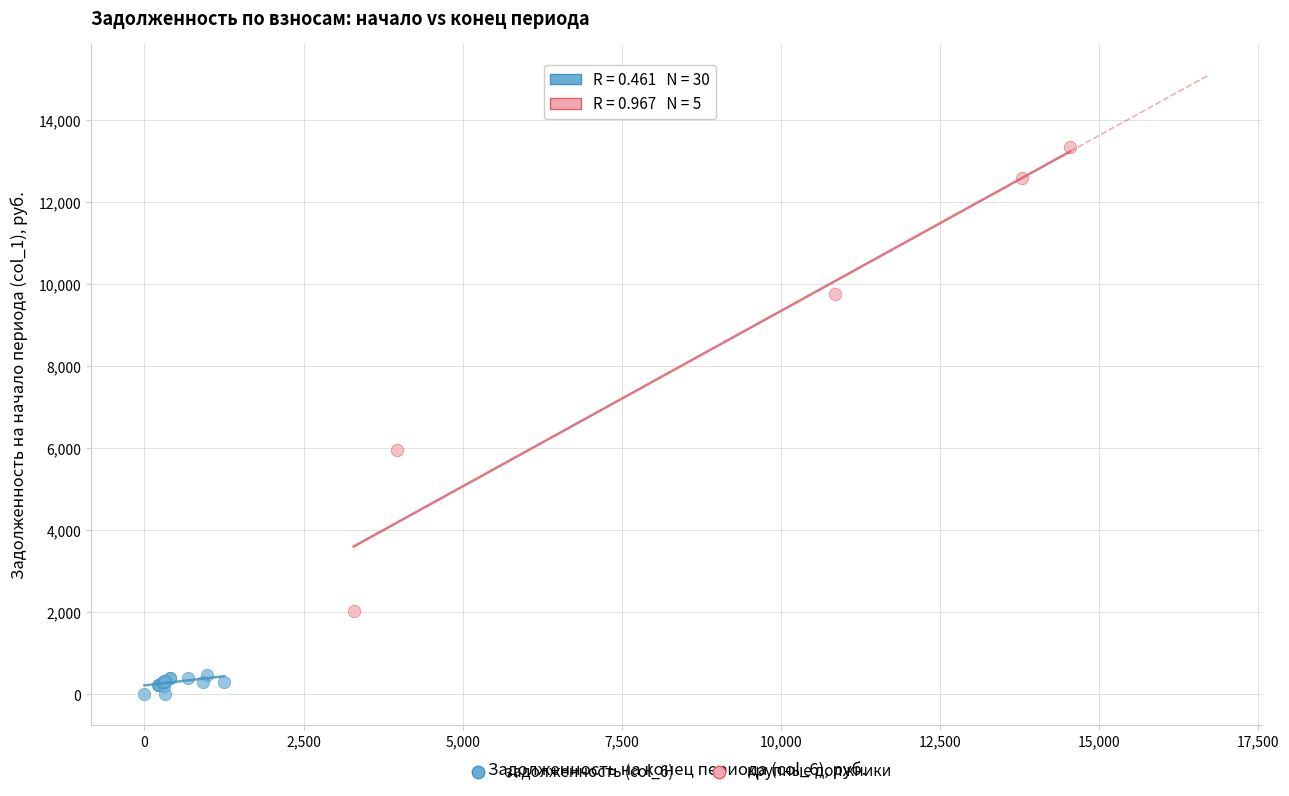

Which series contains the highest Y value?

крупные должники